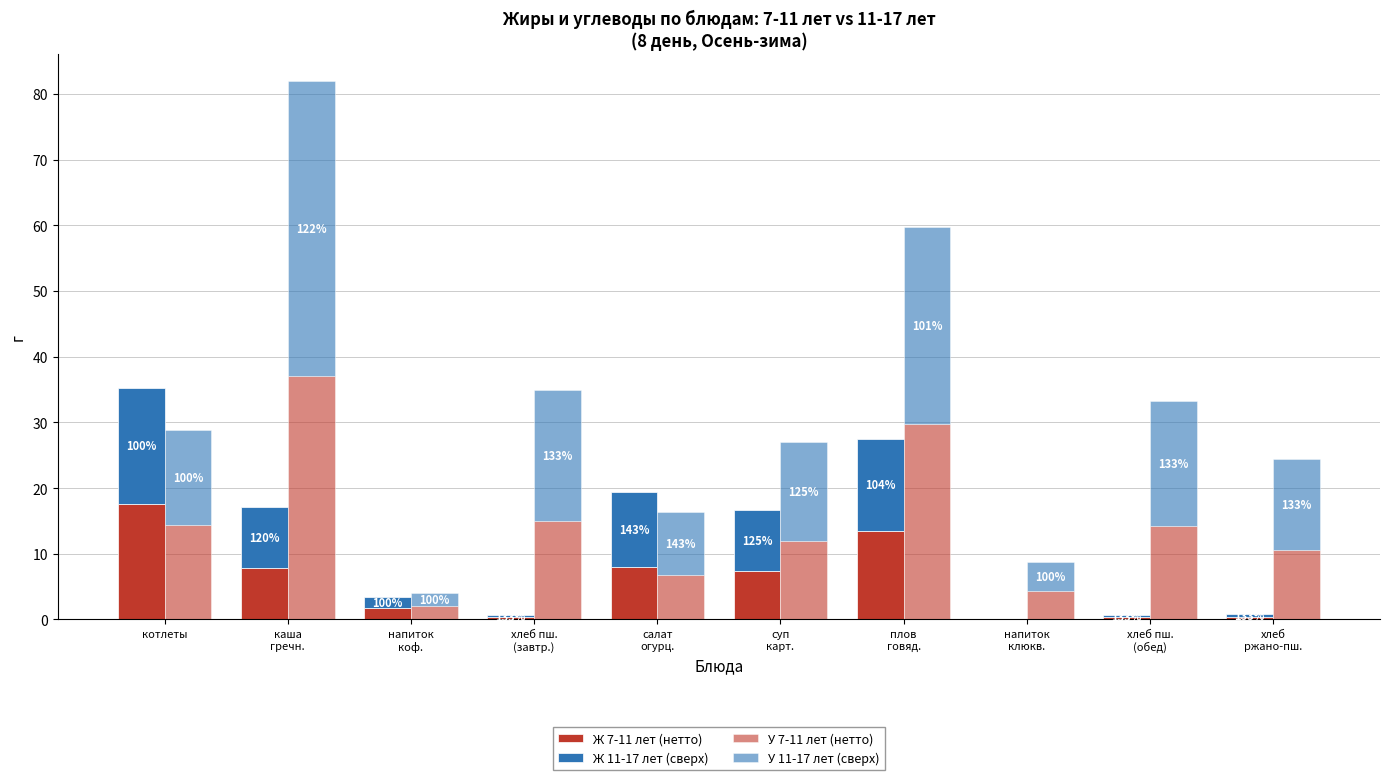

How many values in the У 11-17 лет (сверх) series are below 14?

4